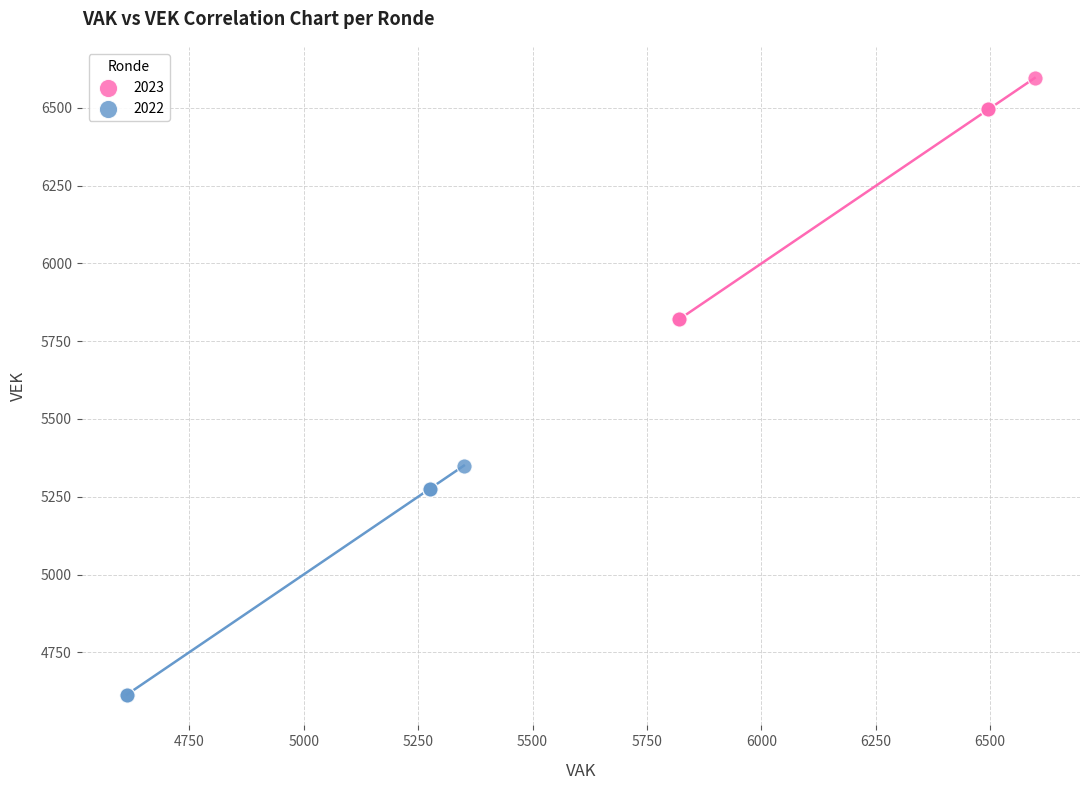

Which series contains the lowest Y value?

2022